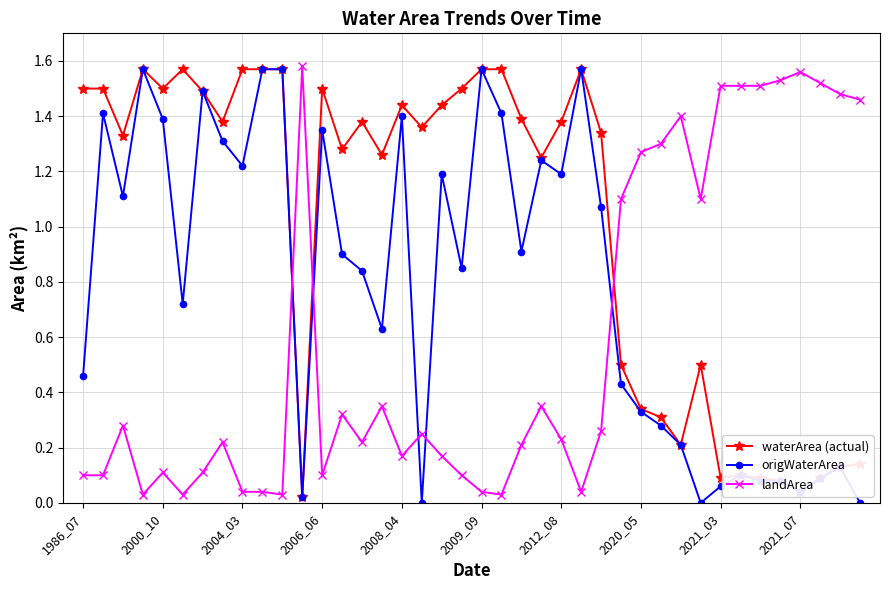

How many times do waterArea (actual) and landArea cross each other?

3